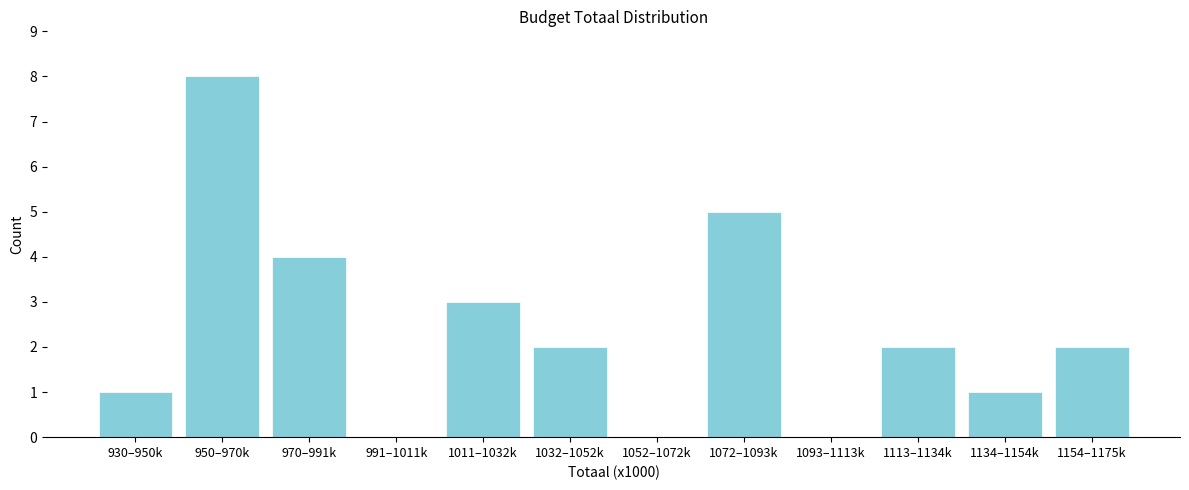

Reading left to right, list all the values displayed in this chart.

930–950k=1	950–970k=8	970–991k=4	991–1011k=0	1011–1032k=3	1032–1052k=2	1052–1072k=0	1072–1093k=5	1093–1113k=0	1113–1134k=2	1134–1154k=1	1154–1175k=2